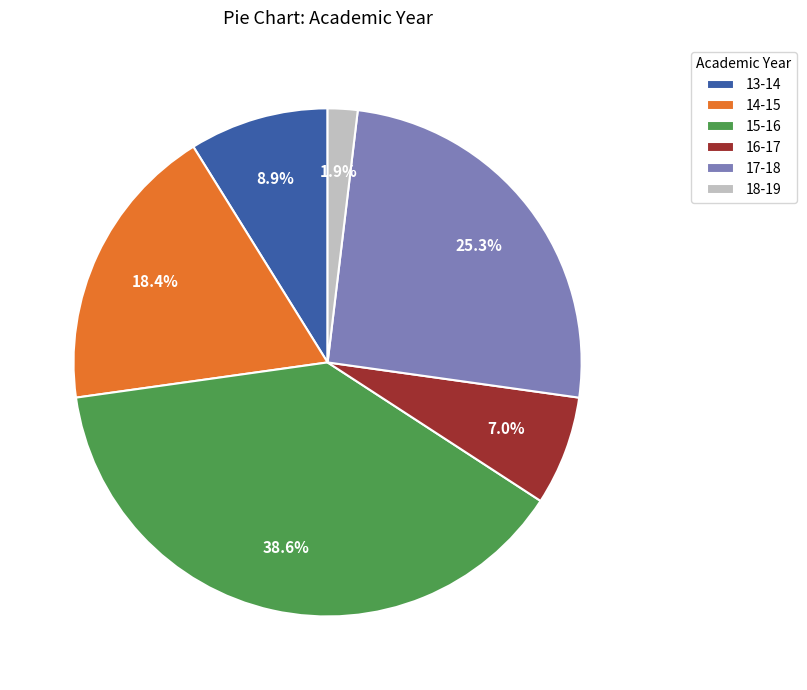

Which slice is the smallest?

18-19